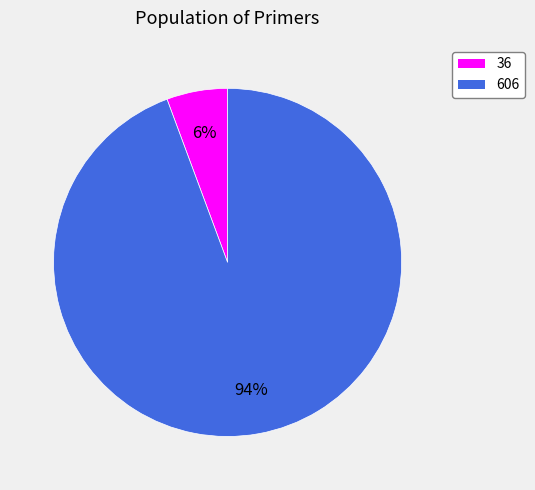

What is the largest slice in the pie chart?

606